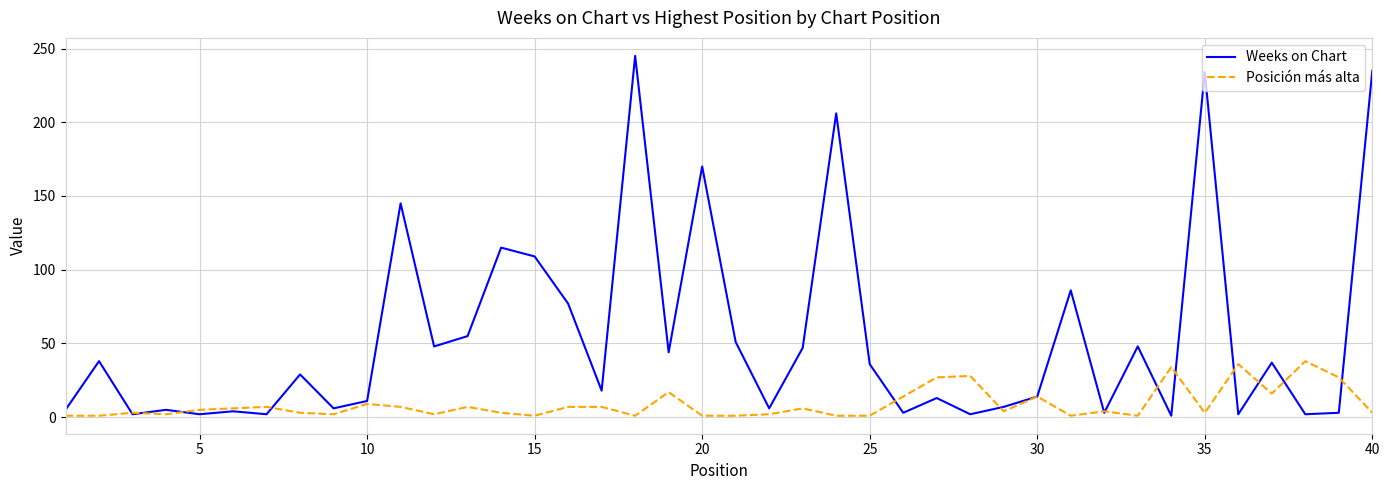

Which series has the largest range (max minus min)?

Weeks on Chart